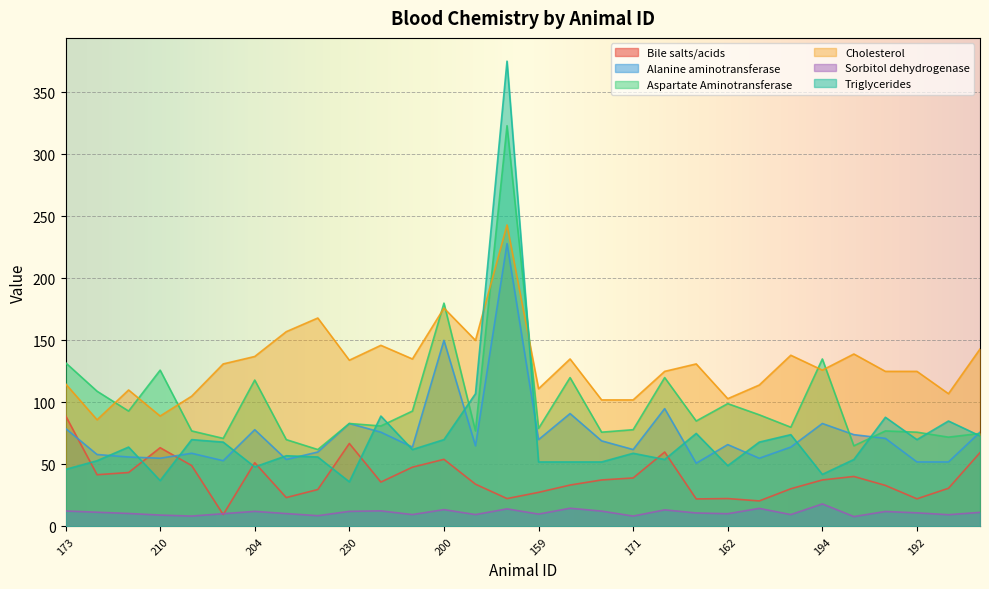

Where is the first local maximum for Aspartate Aminotransferase?

210